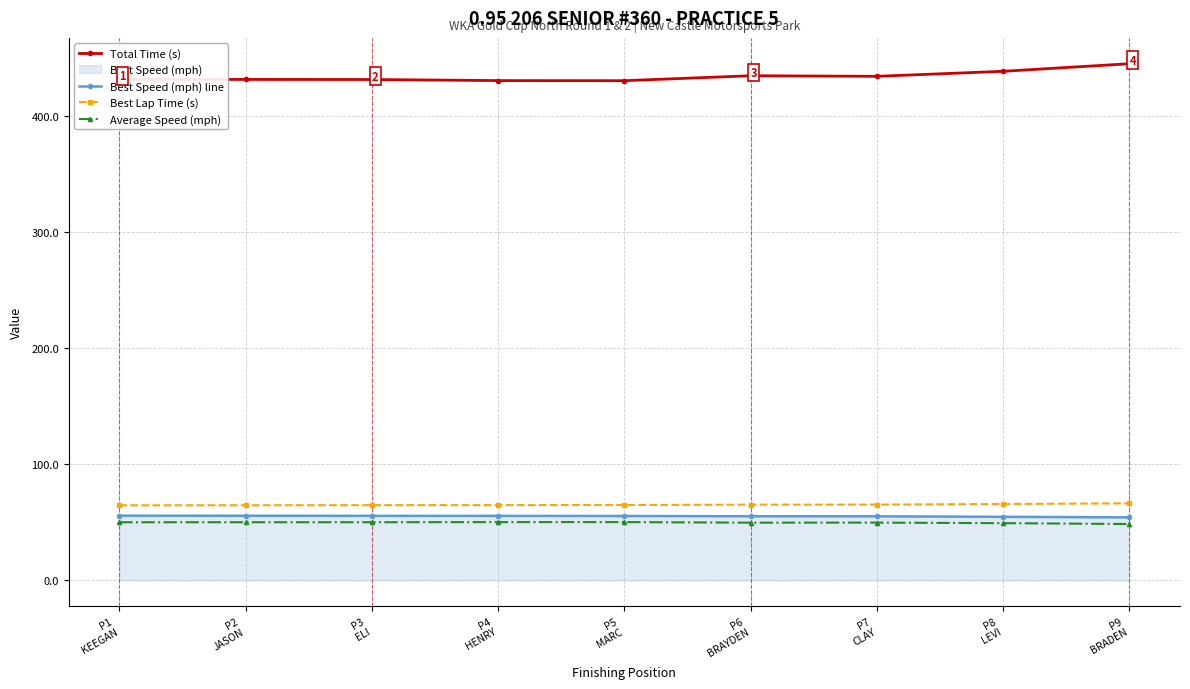

Reading left to right, list all the values displayed in this chart.

Total Time (s): 431.6	431.5	431.5	430.5	430.5	434.7	434.2	438.6	445.1
Best Speed (mph) line: 55.7	55.6	55.6	55.5	55.5	55.2	55.2	54.7	54.3
Best Lap Time (s): 64.6	64.7	64.8	64.8	64.9	65.2	65.3	65.8	66.4
Average Speed (mph): 50.0	50.1	50.1	50.2	50.2	49.7	49.7	49.3	48.5